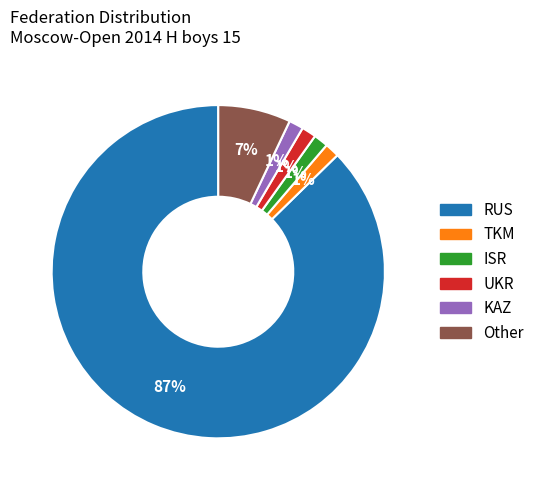

Do RUS and UKR together represent more than half of the pie?

Yes